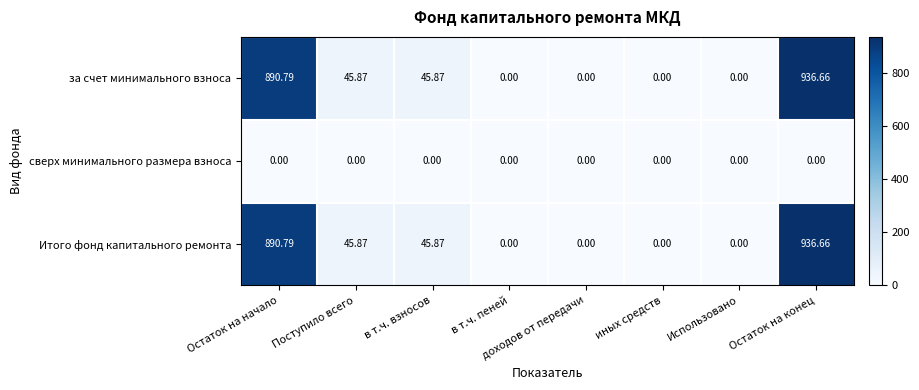

At which category is the sum across all series the highest?

Остаток на конец